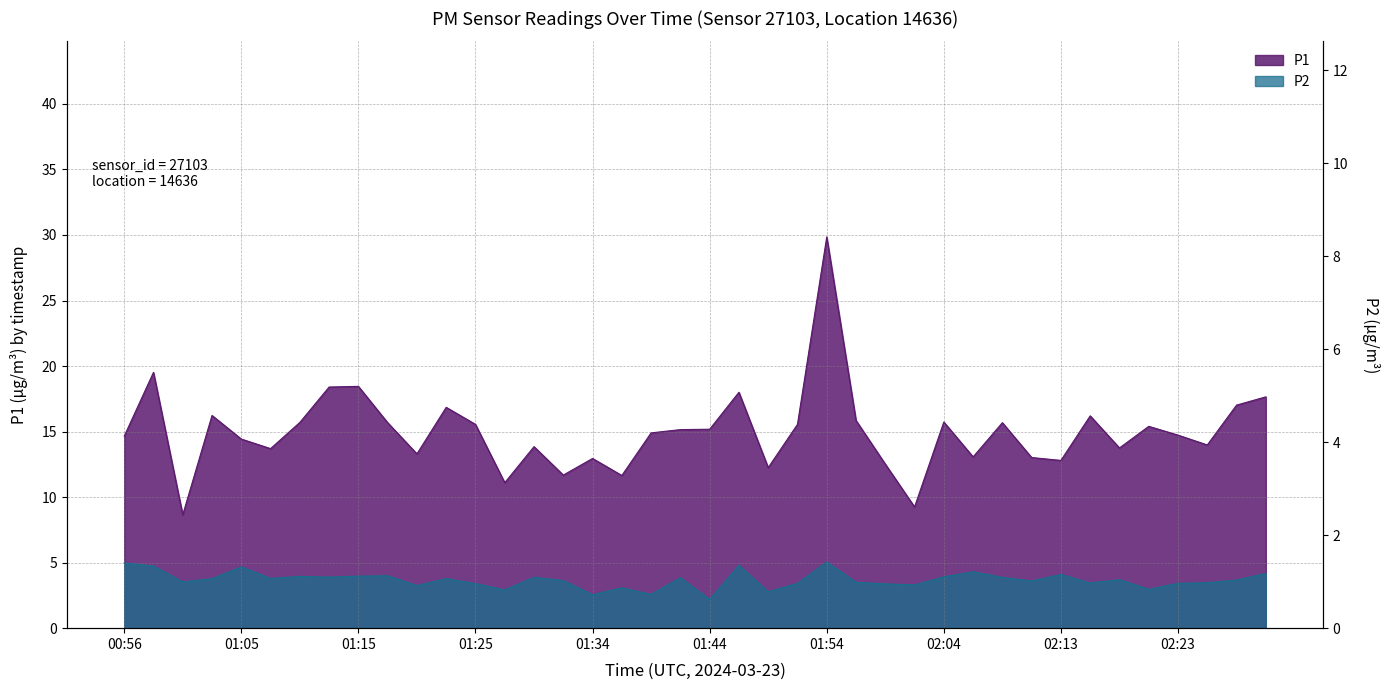

True or false: P1 and P2 intersect in this chart.

False